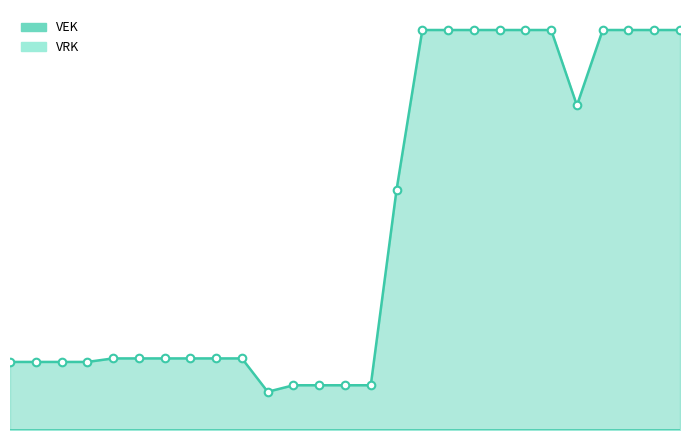

Approximately how many times larger is the value at 2022 2de aanpassing - goedgekeurd compared to 2022 1ste aanpassing - ontwerp?

1.0